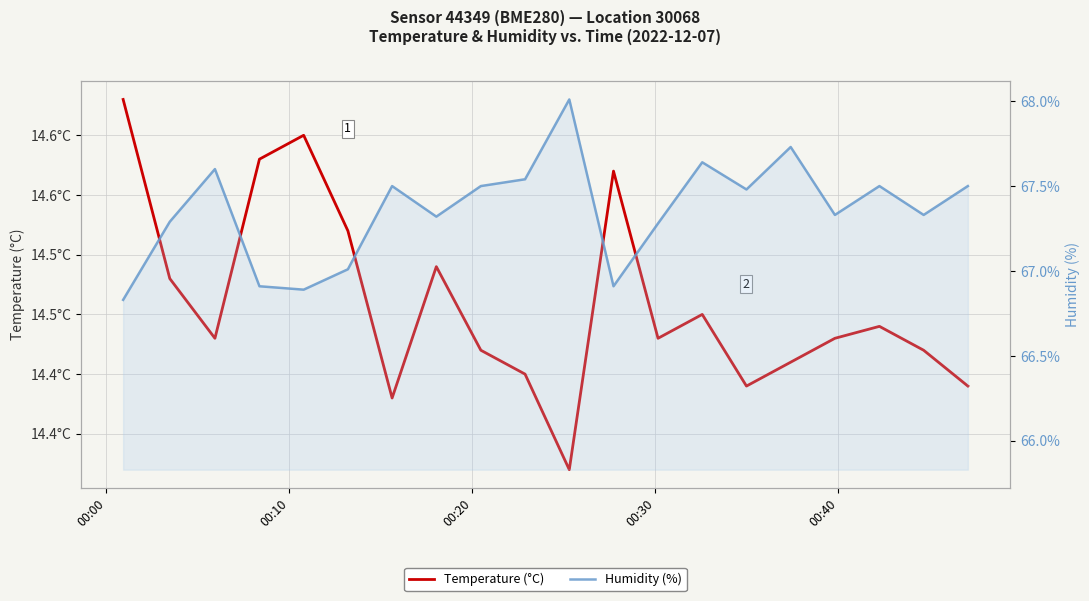

At how many categories does at least one series exceed 59?

20